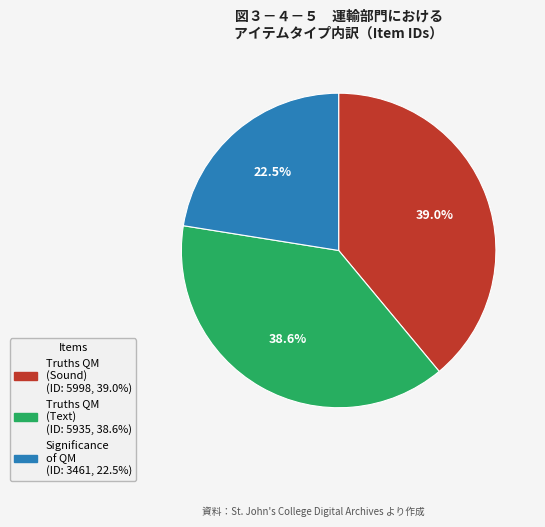

Count the number of slices in the pie.

3